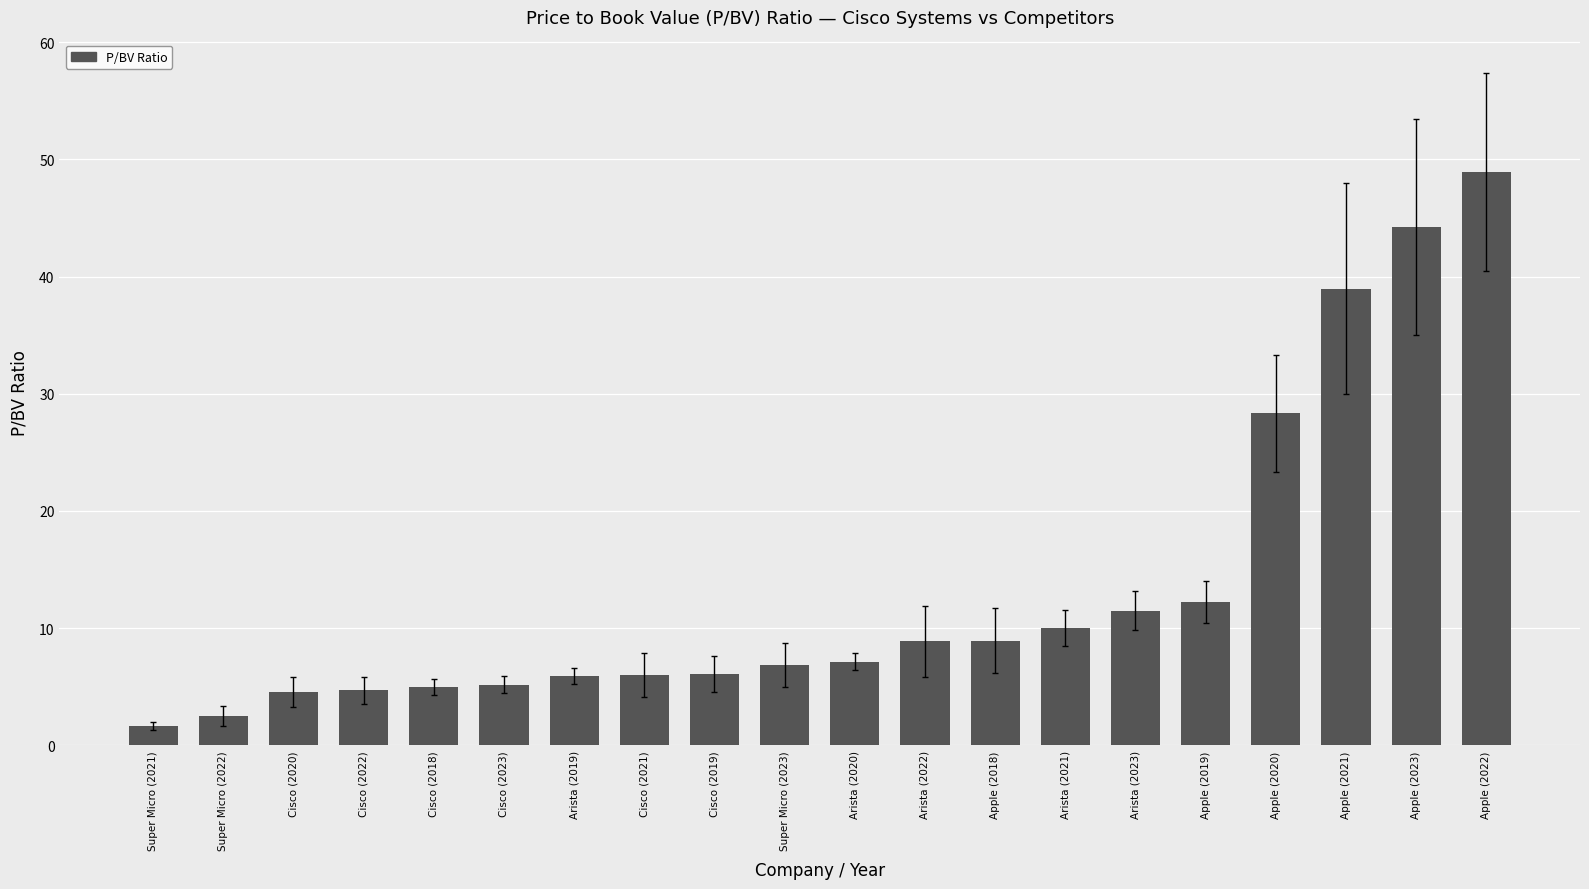

What position from the left is Arista (2023)?

15